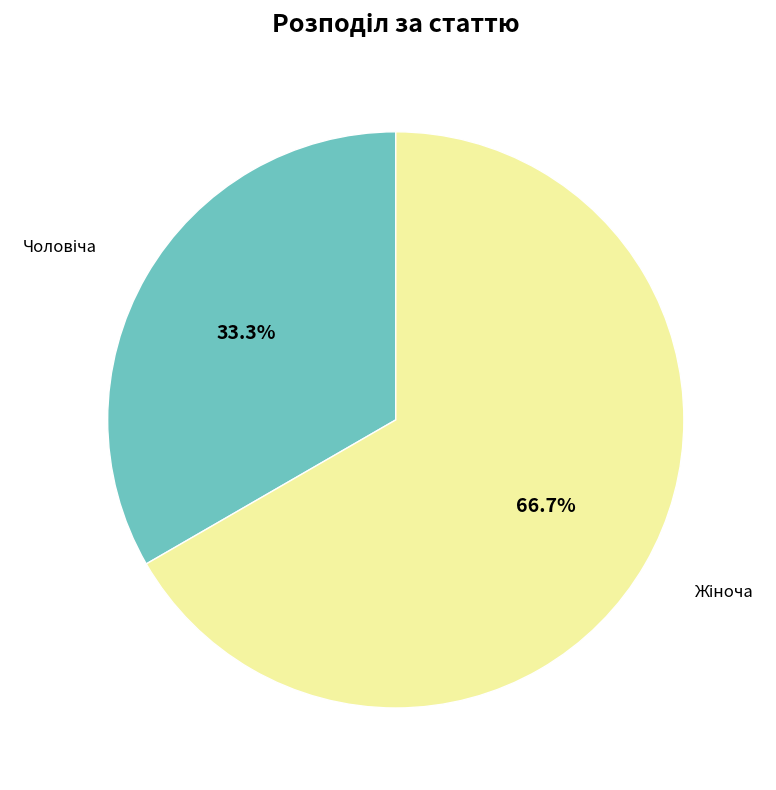

Is there a majority slice in this chart?

Yes